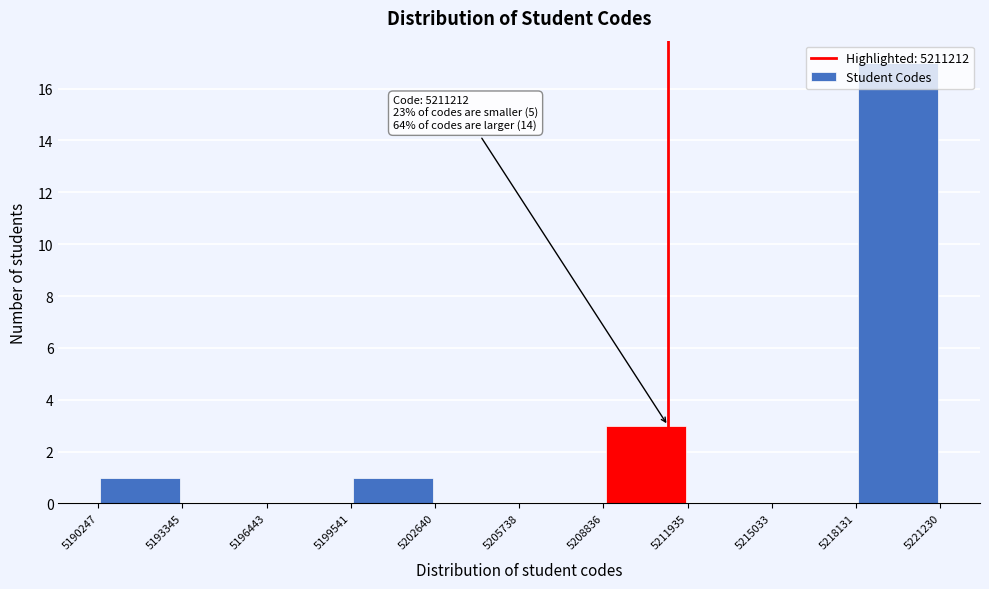

Which range on the x-axis has the tallest bar?

5218131 to 5221230